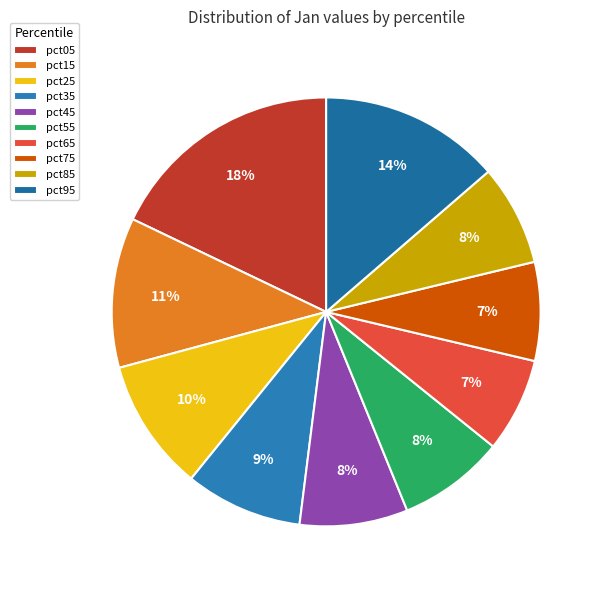

Rank the categories by value from lowest to highest.

pct65, pct75, pct85, pct55, pct45, pct35, pct25, pct15, pct95, pct05